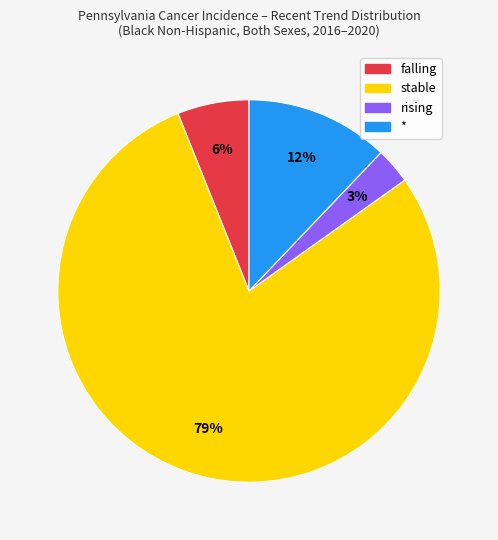

Is it true that stable is 79% of the pie?

True